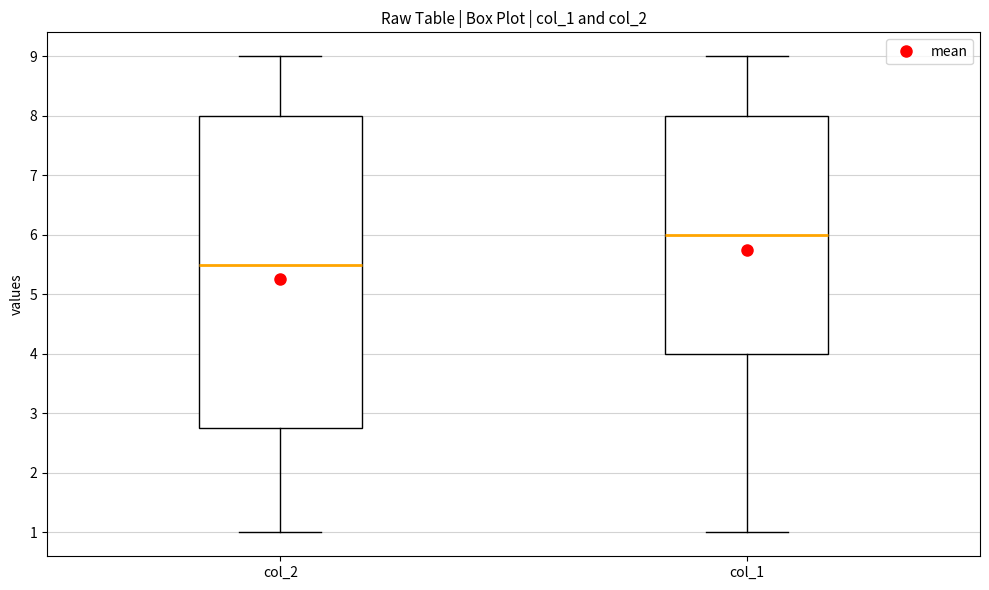

Reading left to right, transcribe this box plot: for each box, give where its median line is, the range the box spans, and where its two whiskers end, as read against the y-axis. The values are not printed on the chart, so give them approximately, as read against the axis.

col_2: median 5.5, box 2.8 to 8.0, whiskers 1.0 to 9.0
col_1: median 6.0, box 4.0 to 8.0, whiskers 1.0 to 9.0